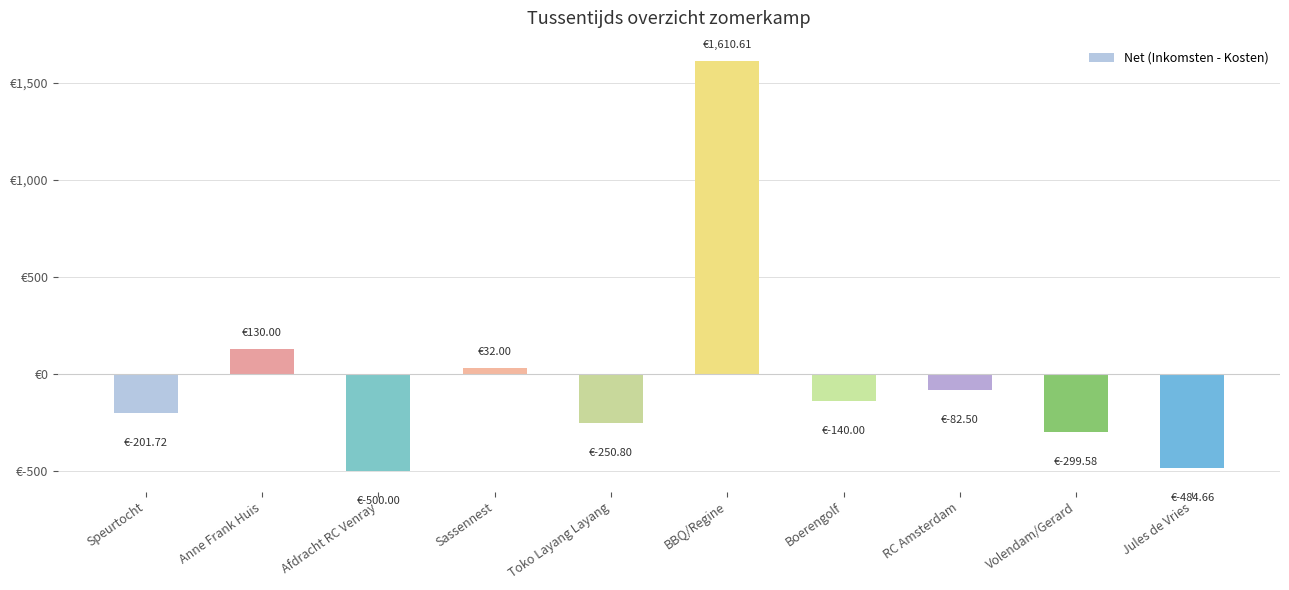

True or false: the data shows -201.7 at Speurtocht.

True